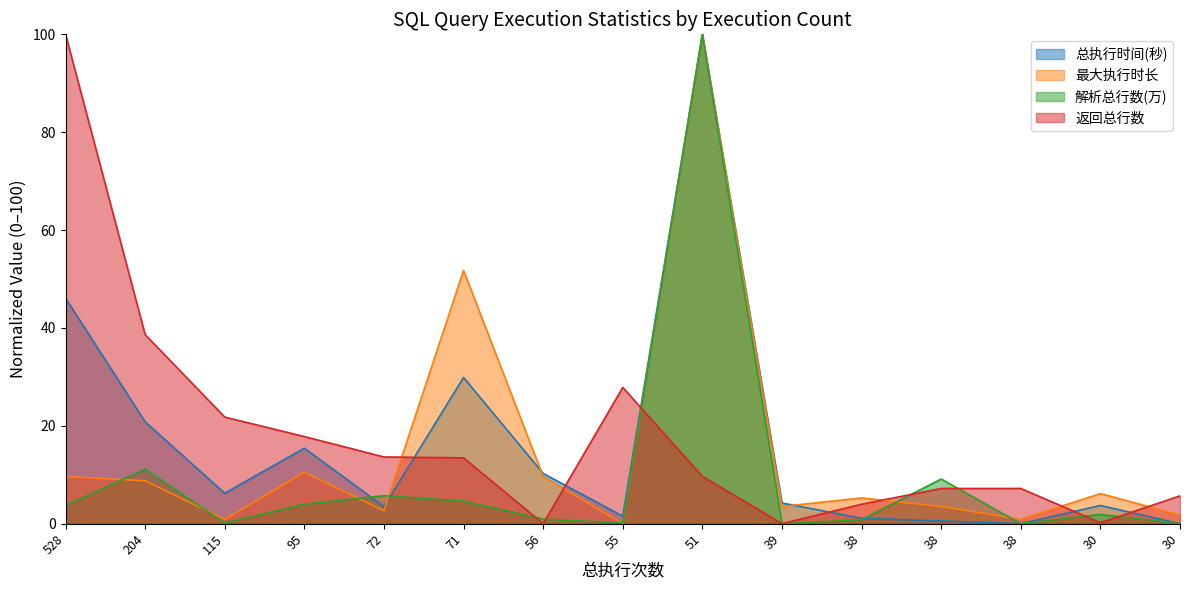

What is the value of the 最大执行时长 point at the 14th from the left?

6.1